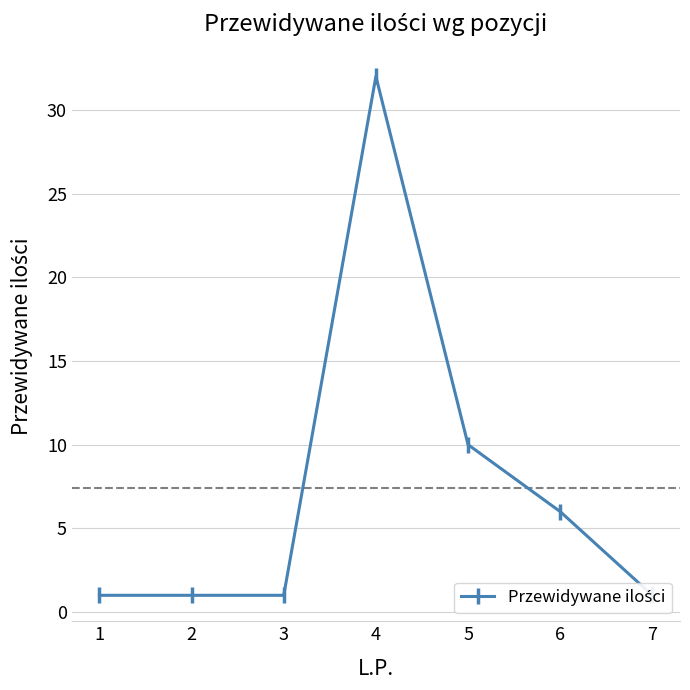

What is the smallest value displayed?

1